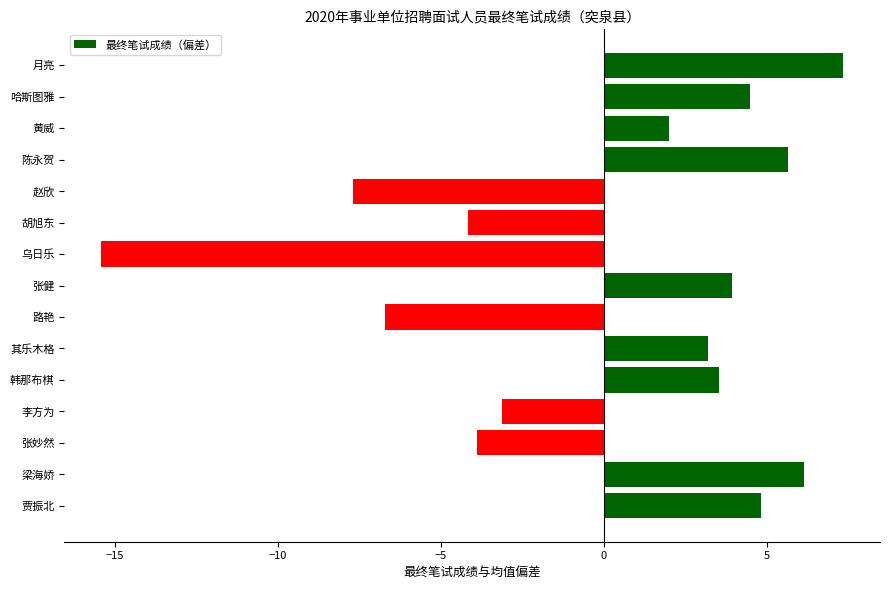

What value does the data have at 陈永贺?

5.6